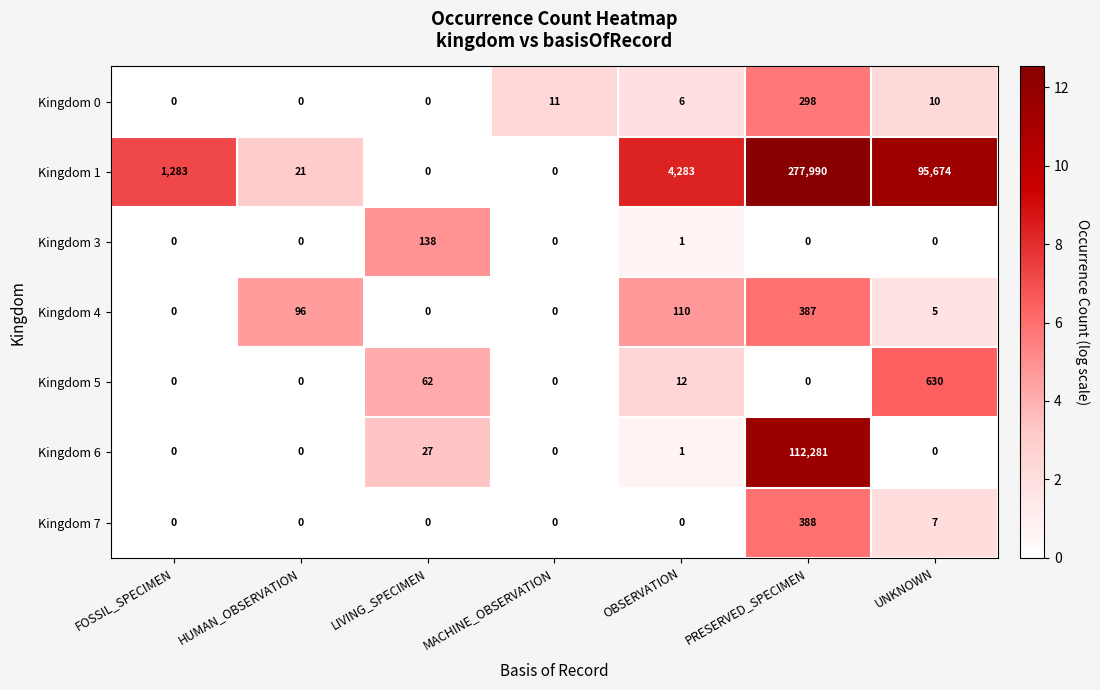

Rank the series by their maximum value, from lowest to highest.

Kingdom 3, Kingdom 0, Kingdom 4, Kingdom 7, Kingdom 5, Kingdom 6, Kingdom 1